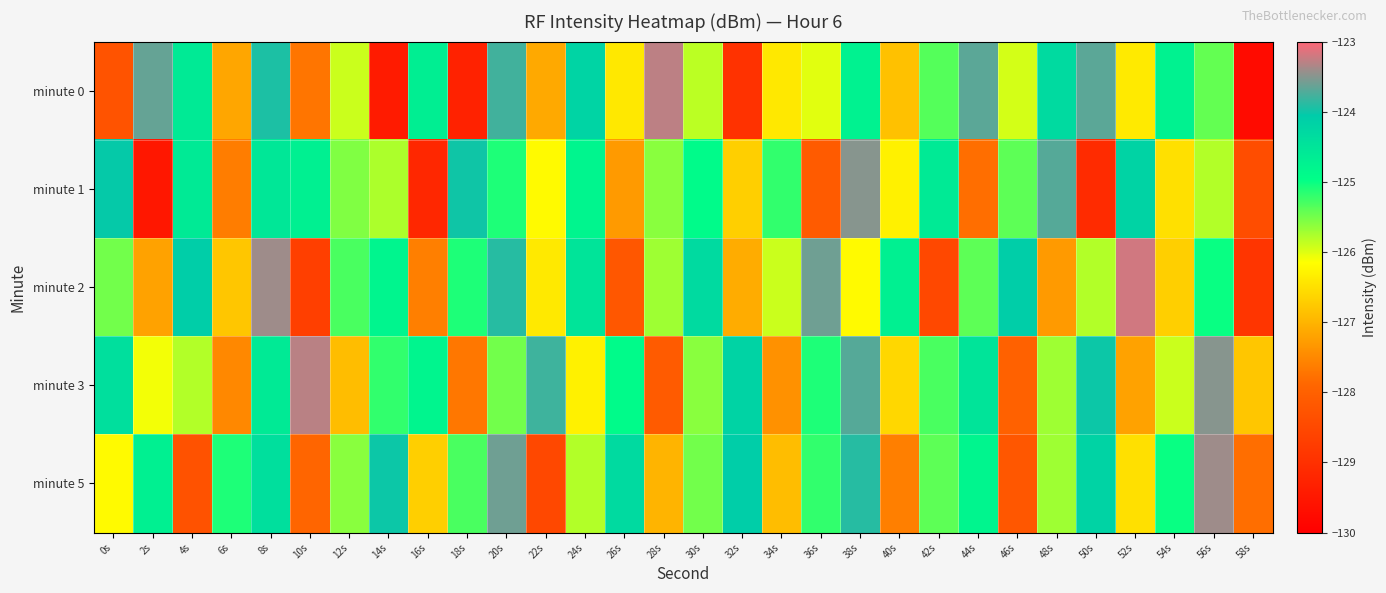

Which series has the largest total across all categories?

minute 3